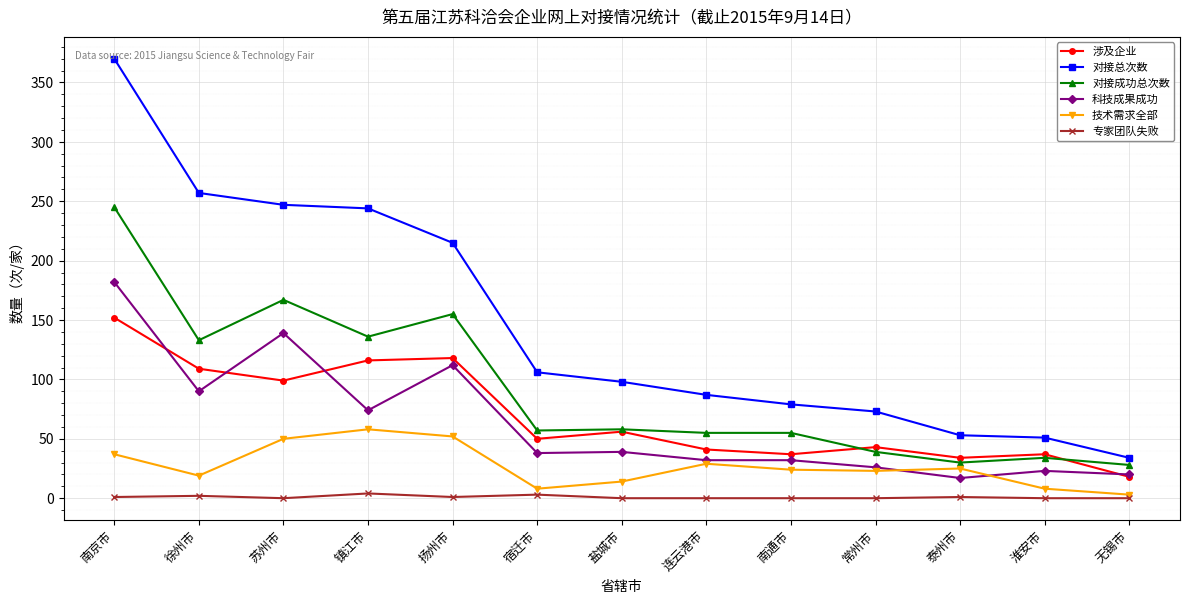

What is the label of the 1st point from the right?

无锡市